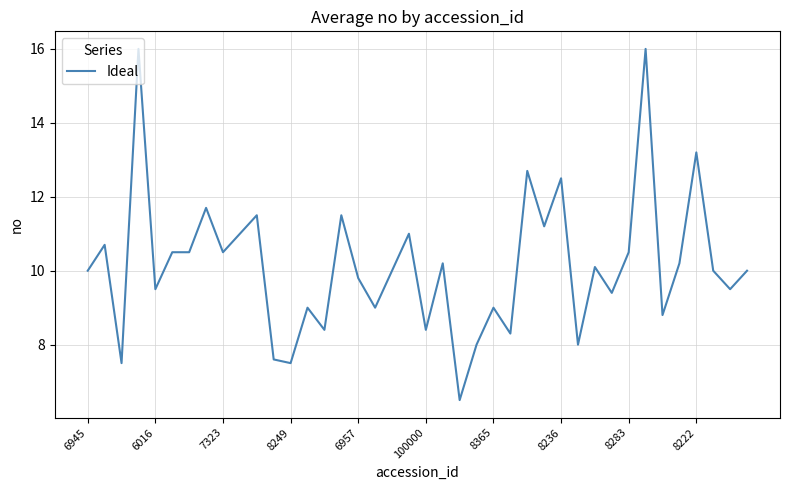

What is the smallest value displayed?

6.5